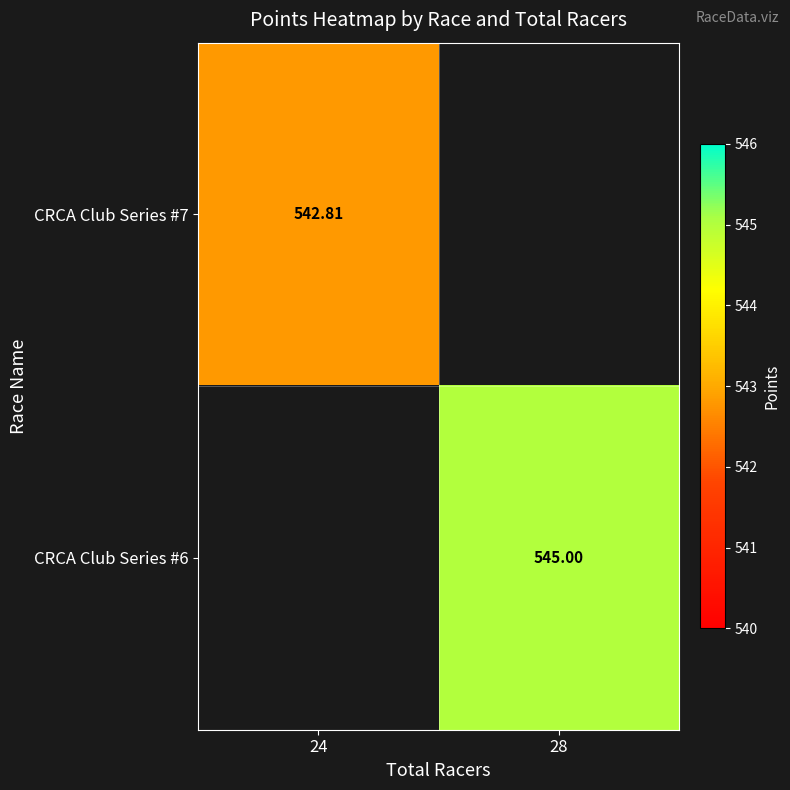

List the labels in order of CRCA Club Series #6 value, smallest first.

24, 28